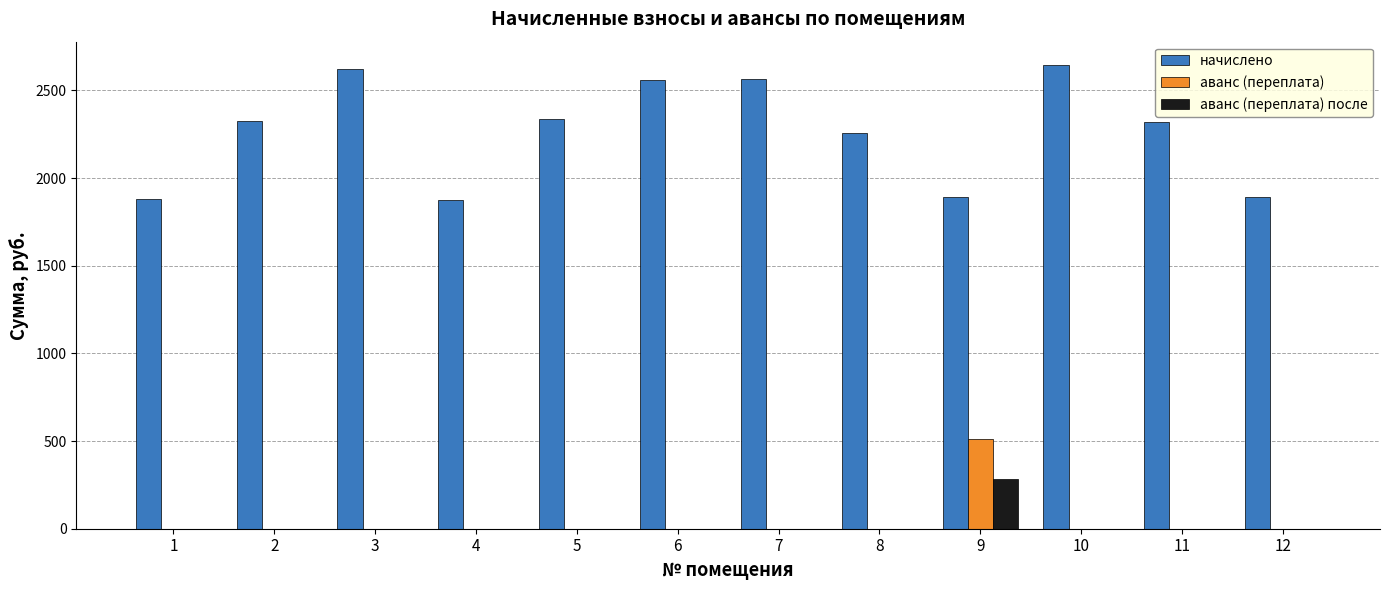

Which series has the largest total across all categories?

начислено